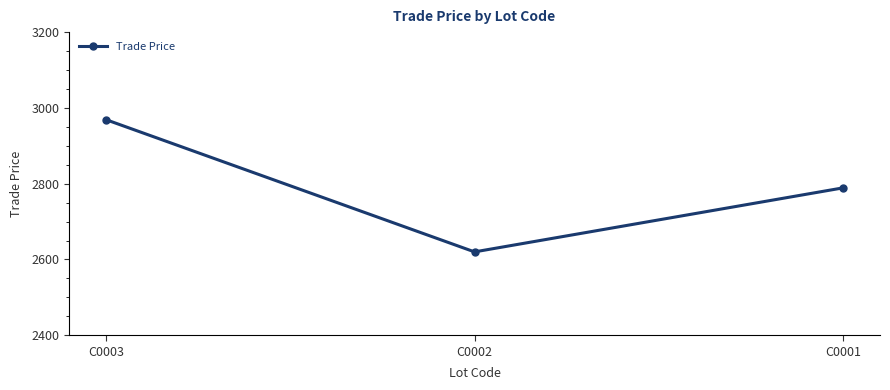

What is the value of the 1st point from the left?

2969.0